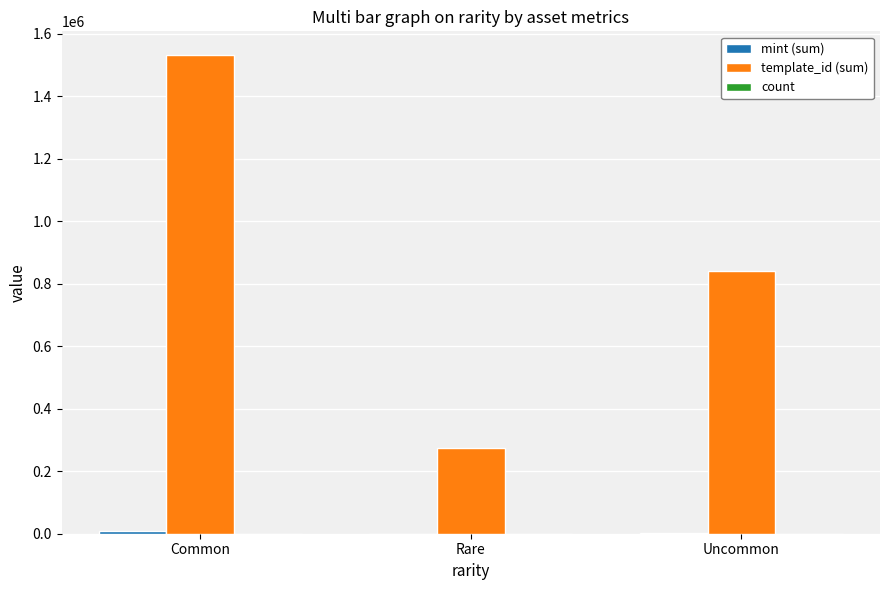

True or false: template_id (sum) has a value of 1531076 at Common.

True